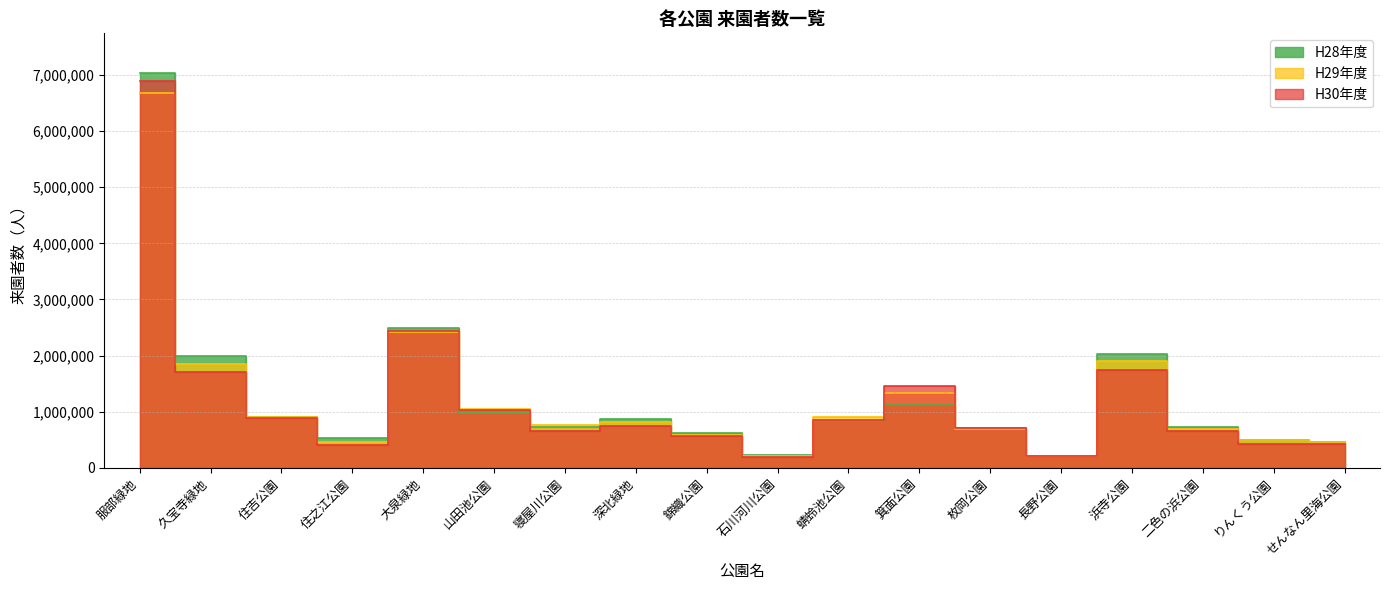

What are all the series names shown in the legend?

H28年度, H29年度, H30年度